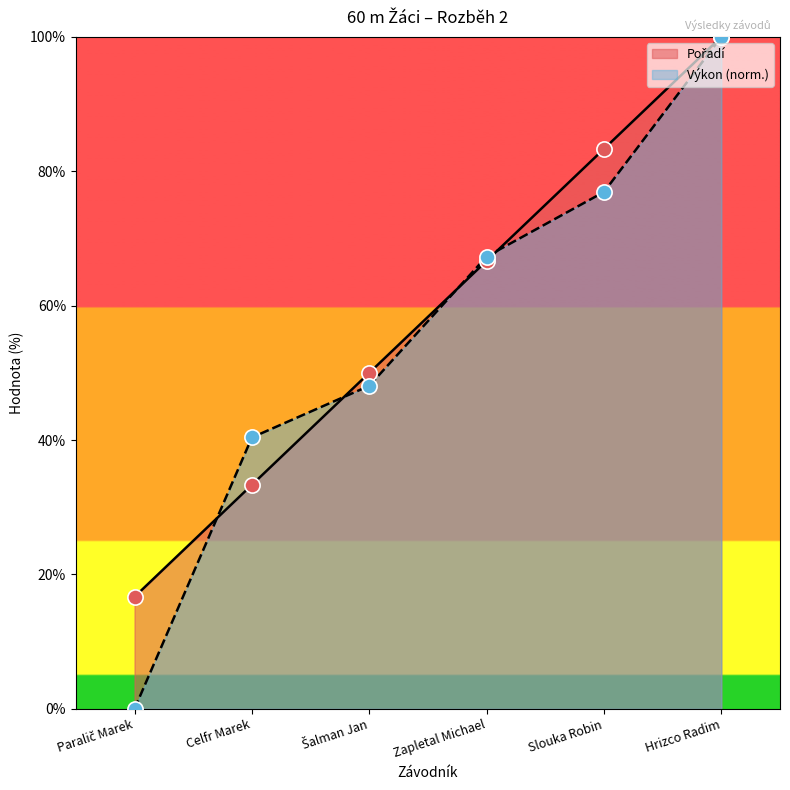

Which series has the largest Y range (max minus min)?

Výkon